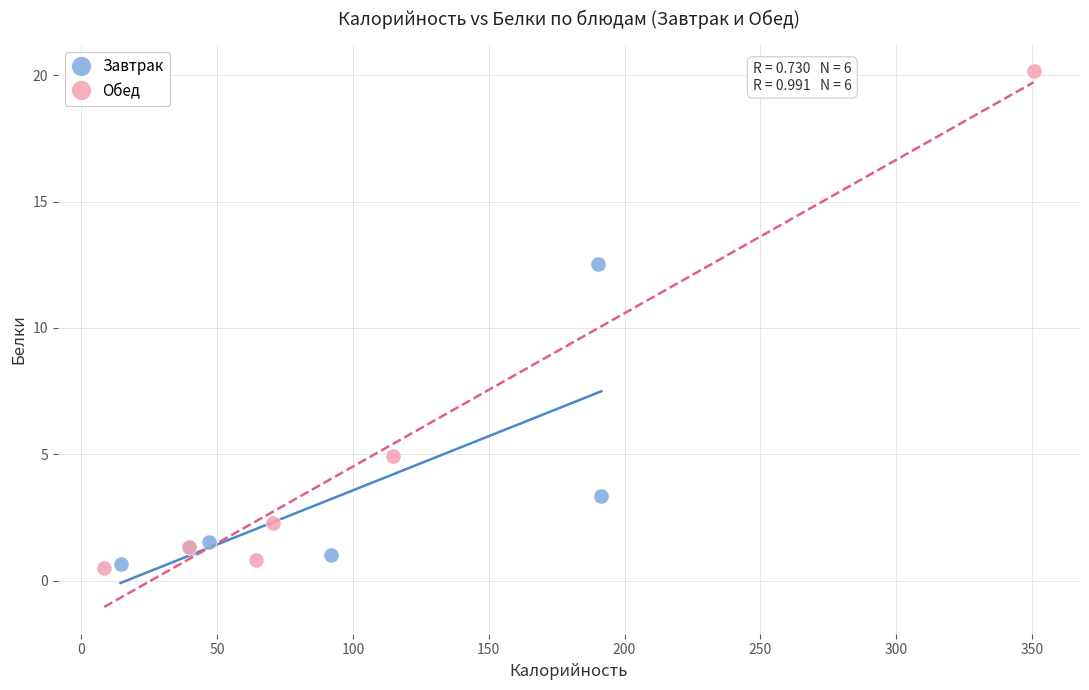

Which series contains the highest Y value?

Обед